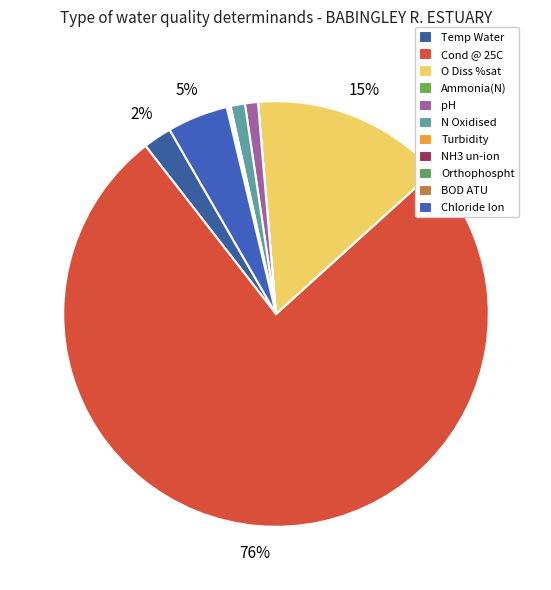

How many slices are in this pie chart?

11